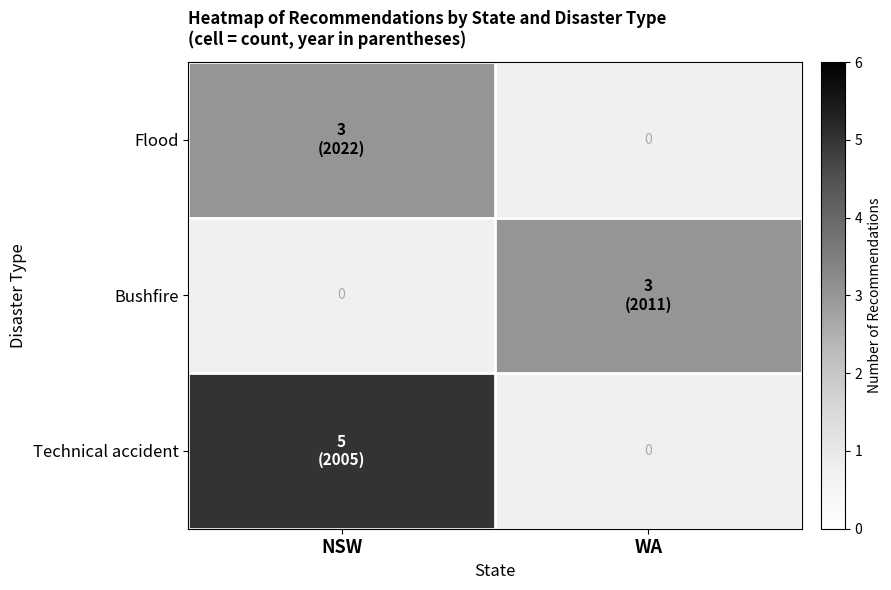

Between NSW and WA, which is larger?

NSW